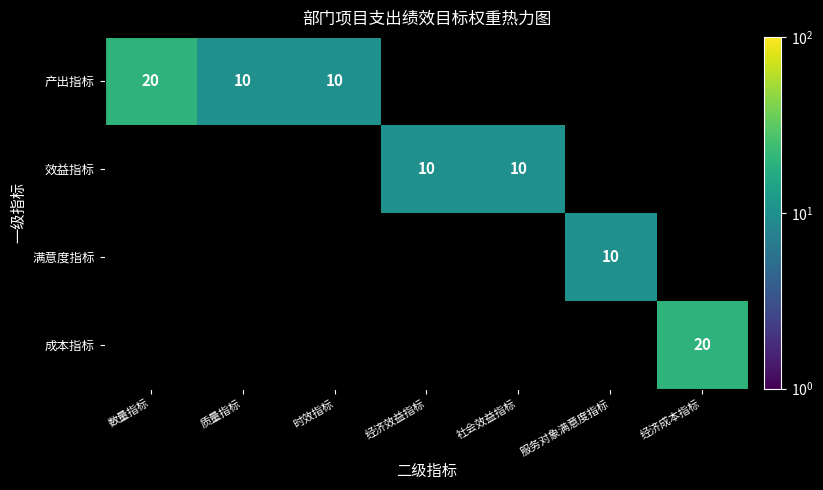

The value of 满意度指标 at 服务对象满意度指标 is 14. True or false?

False